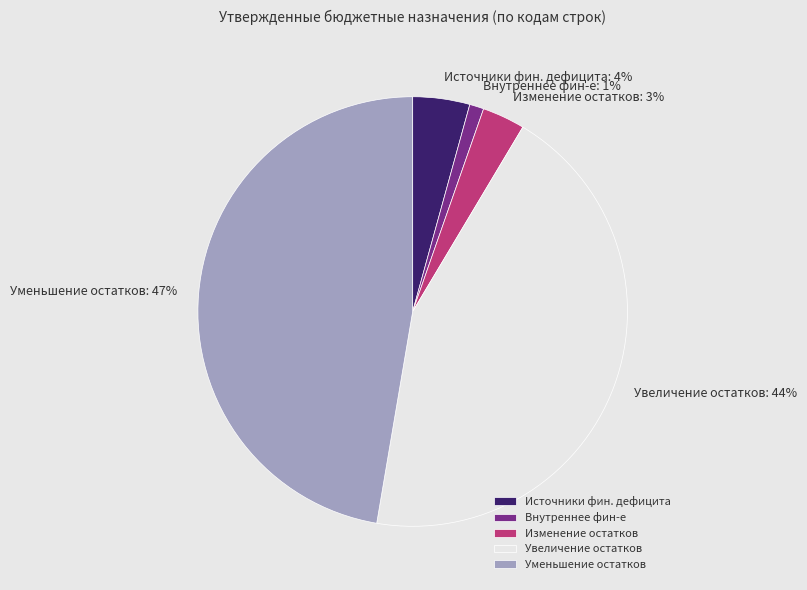

To the nearest percent, what is the difference between the largest and smallest slice percentages?

46%